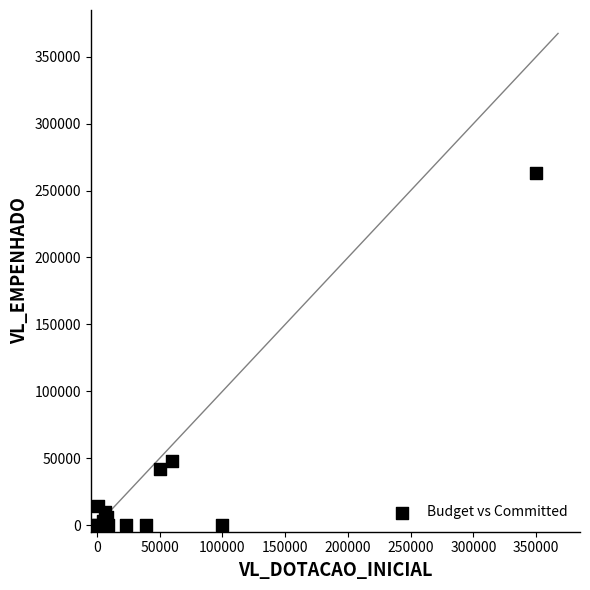

What Y value in the scatter plot is closest to 131723?

48031.2